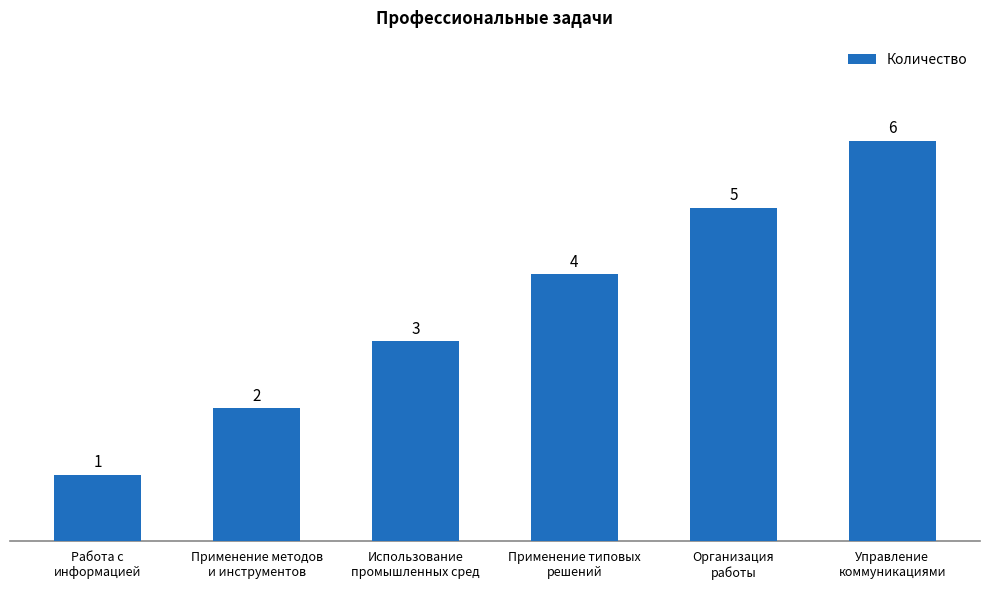

True or false: the data shows 6 at Управление
коммуникациями.

True